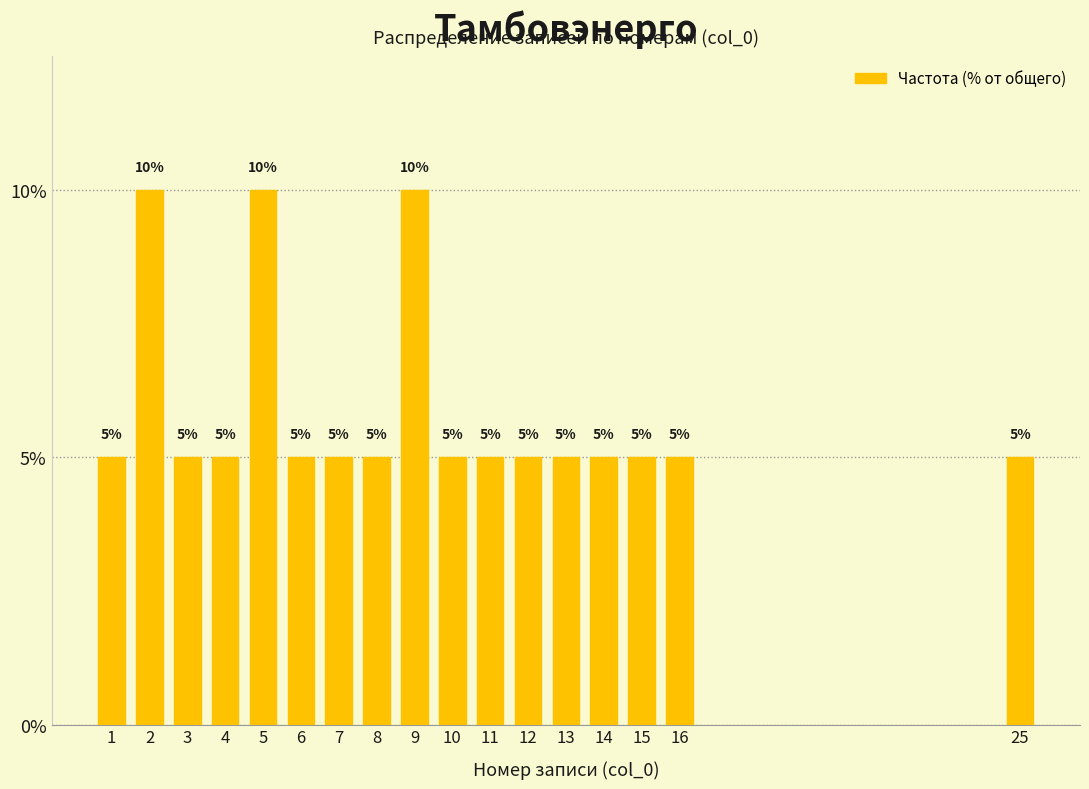

Reading left to right, transcribe all the data shown in this chart.

5	10	5	5	10	5	5	5	10	5	5	5	5	5	5	5	5